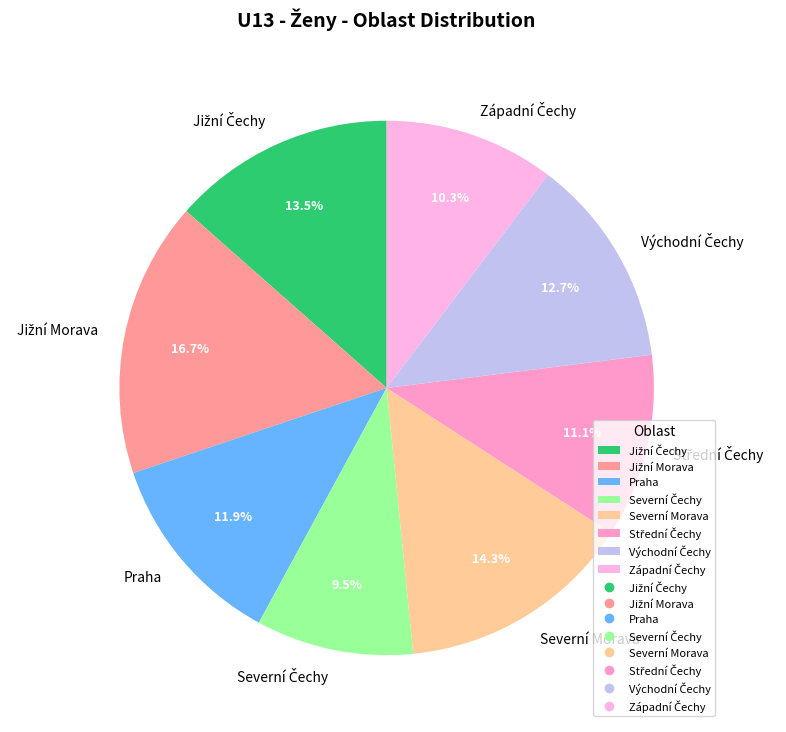

Is there any slice that represents more than half of the pie?

No